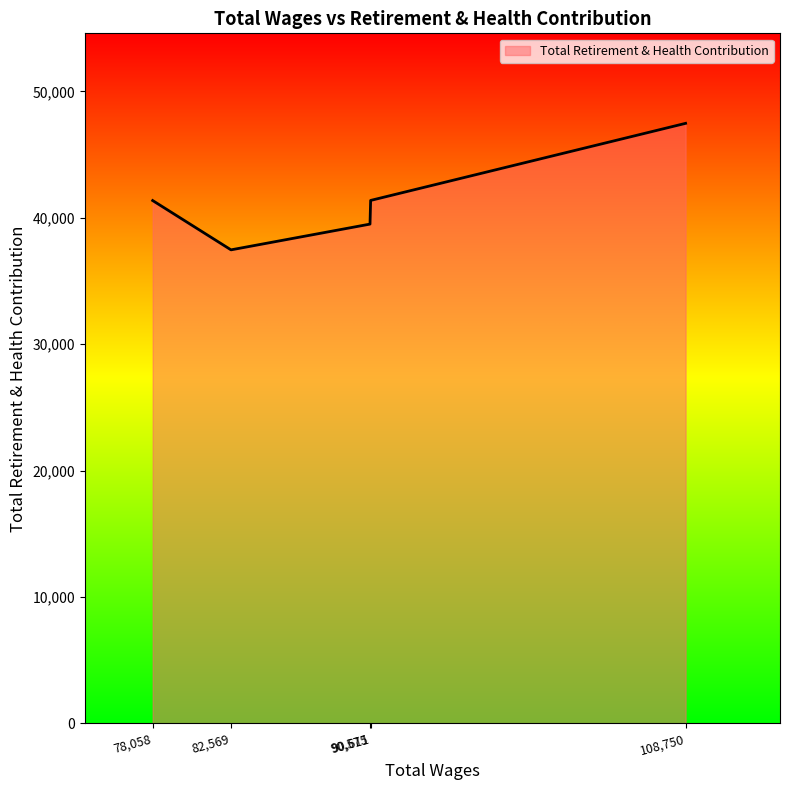

True or false: there are more than 2 points higher than both neighbors.

False